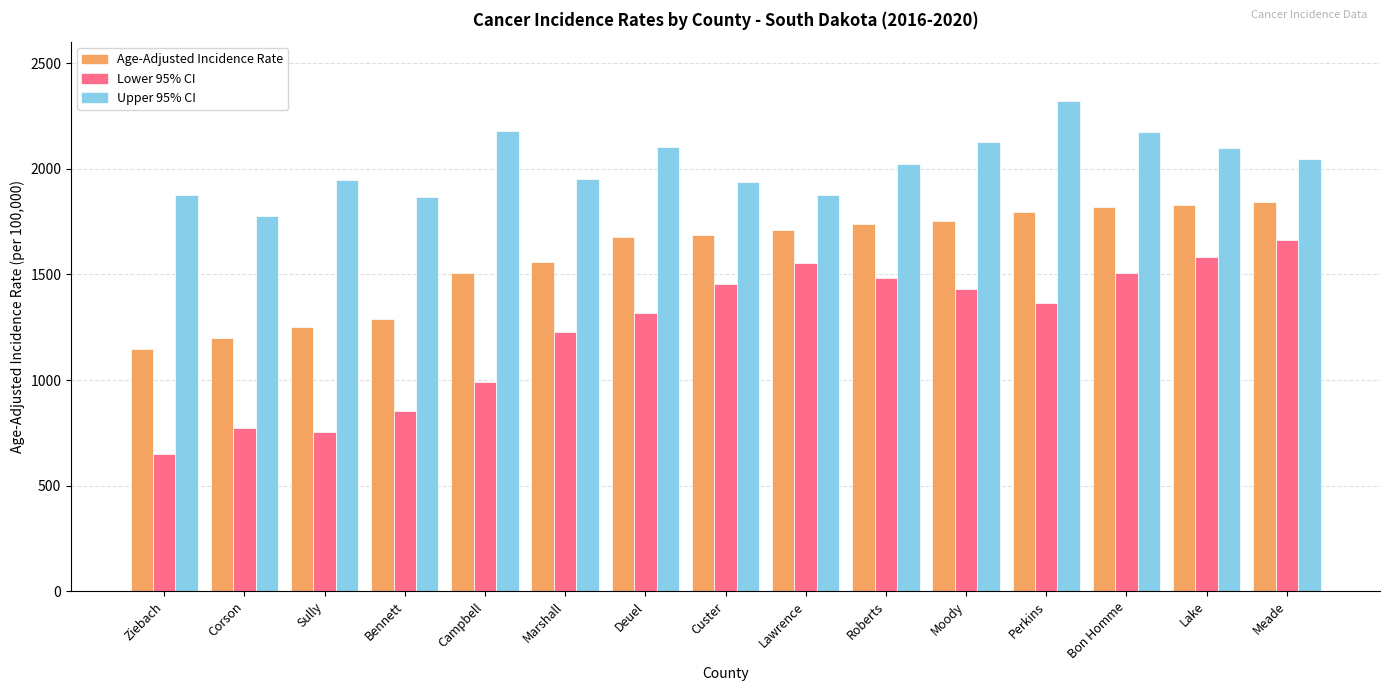

What is the total value across all series at Ziebach?

3668.1